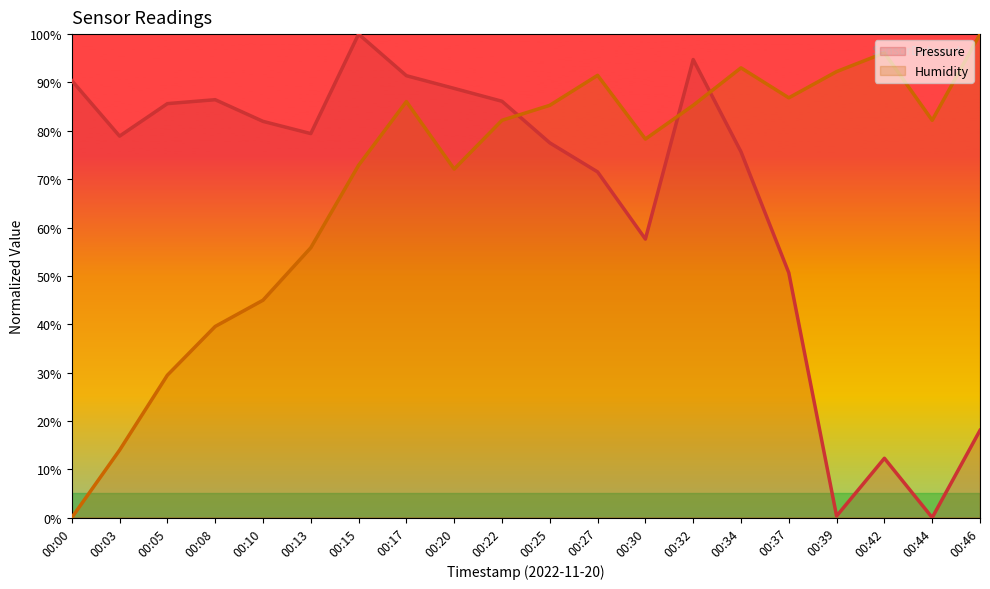

Where is humidity nearest to the value 50?

00:10